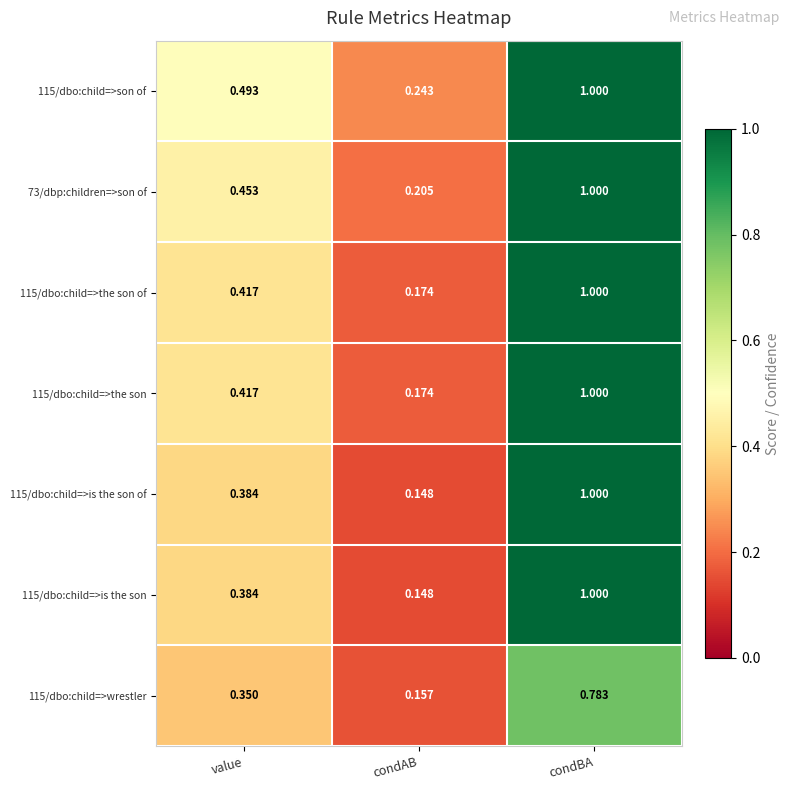

At which category does the chart reach its minimum across all series?

condAB